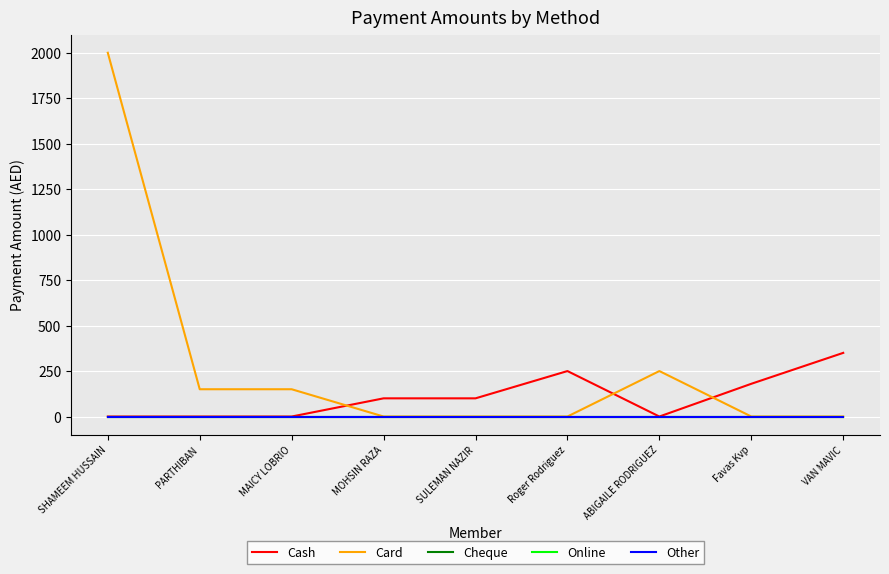

True or false: Other and Cash intersect in this chart.

False